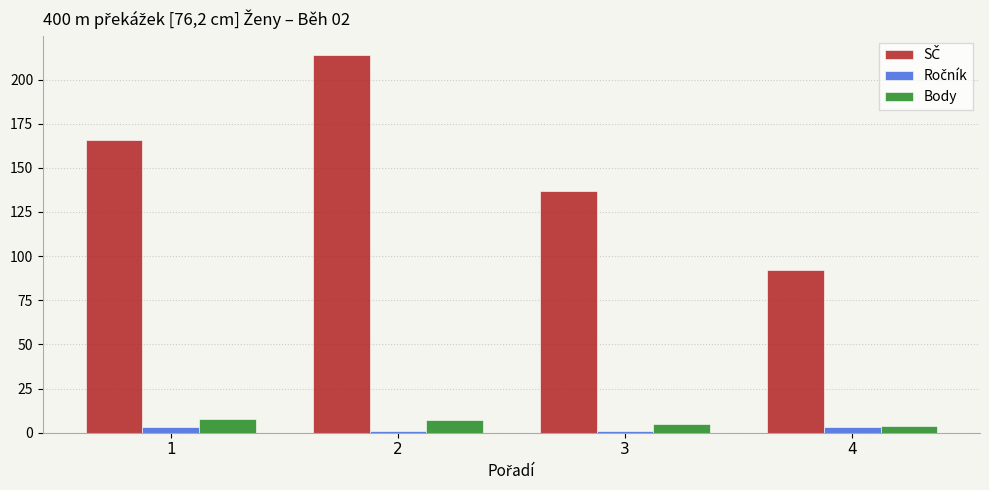

At how many categories does at least one series exceed 95?

3